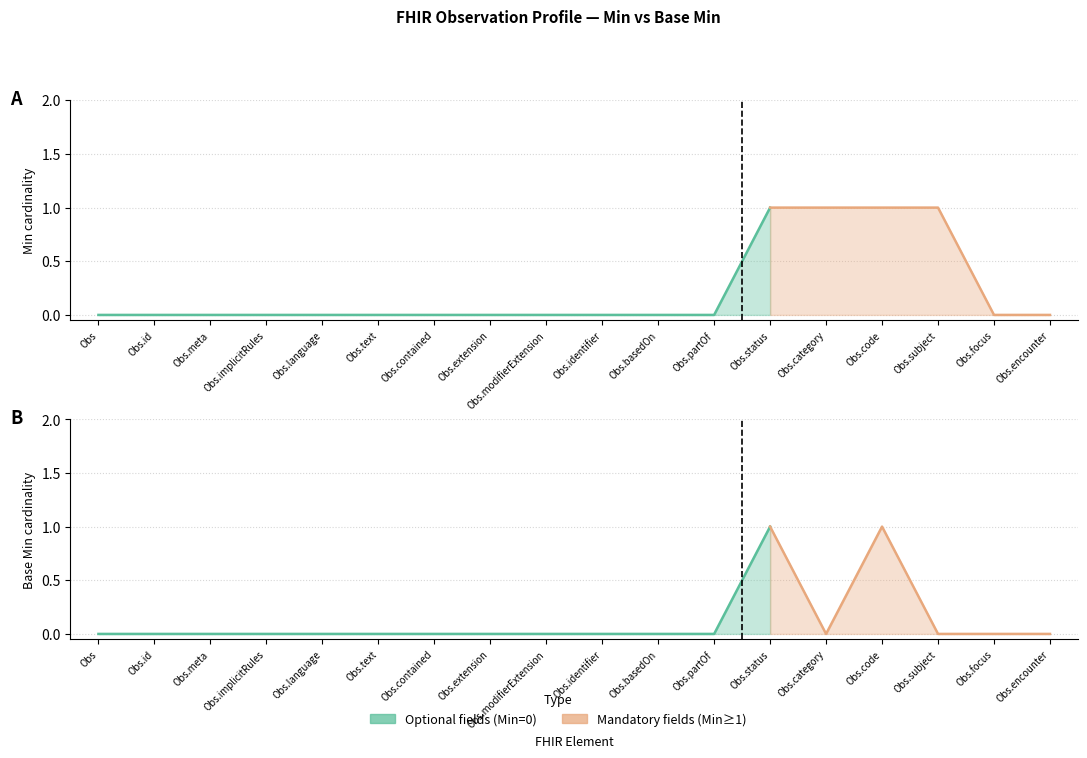

True or false: Min and Base Min intersect in this chart.

False